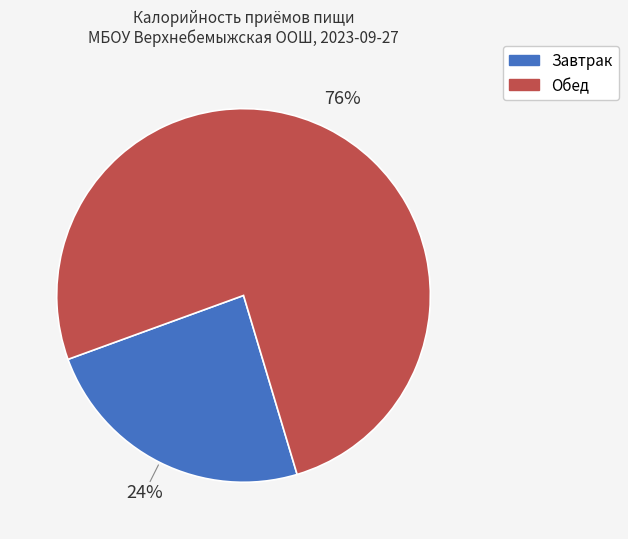

What percentage is the Завтрак slice, to the nearest percent?

24%